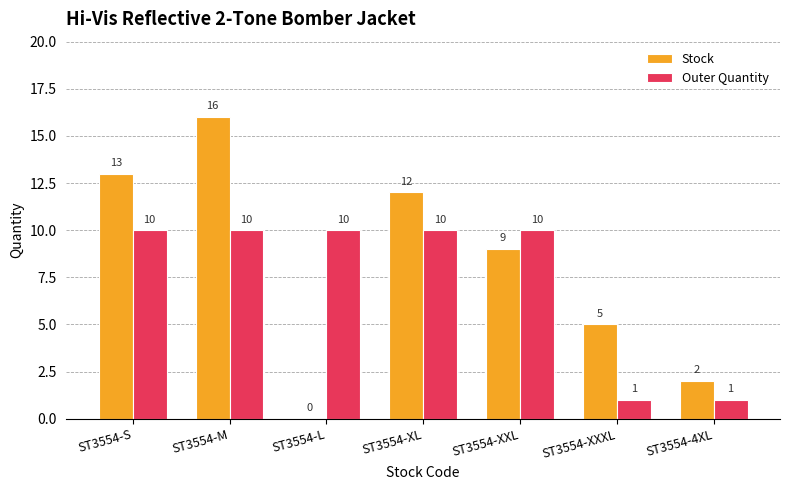

Where is Stock nearest to the value 8?

ST3554-XXL